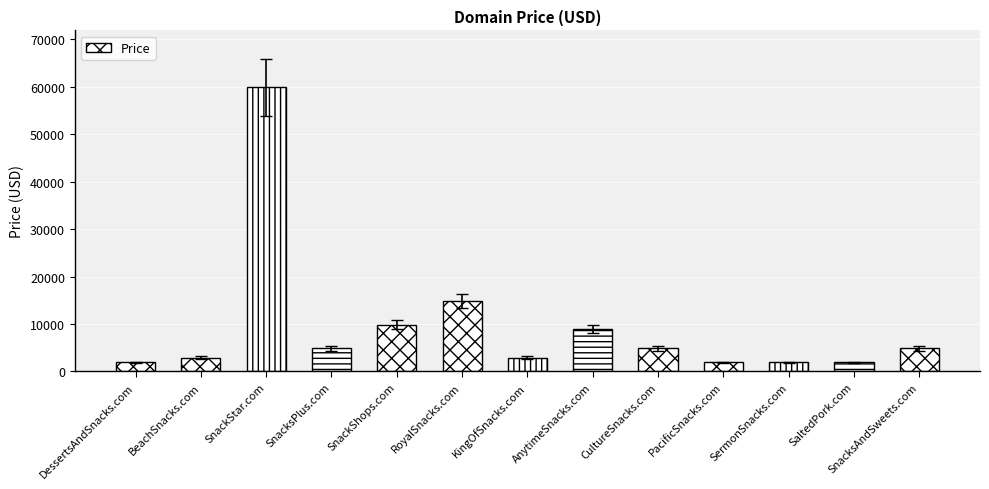

Rank the categories by value from highest to lowest.

SnackStar.com, RoyalSnacks.com, SnackShops.com, AnytimeSnacks.com, SnacksPlus.com, CultureSnacks.com, SnacksAndSweets.com, BeachSnacks.com, KingOfSnacks.com, DessertsAndSnacks.com, PacificSnacks.com, SermonSnacks.com, SaltedPork.com